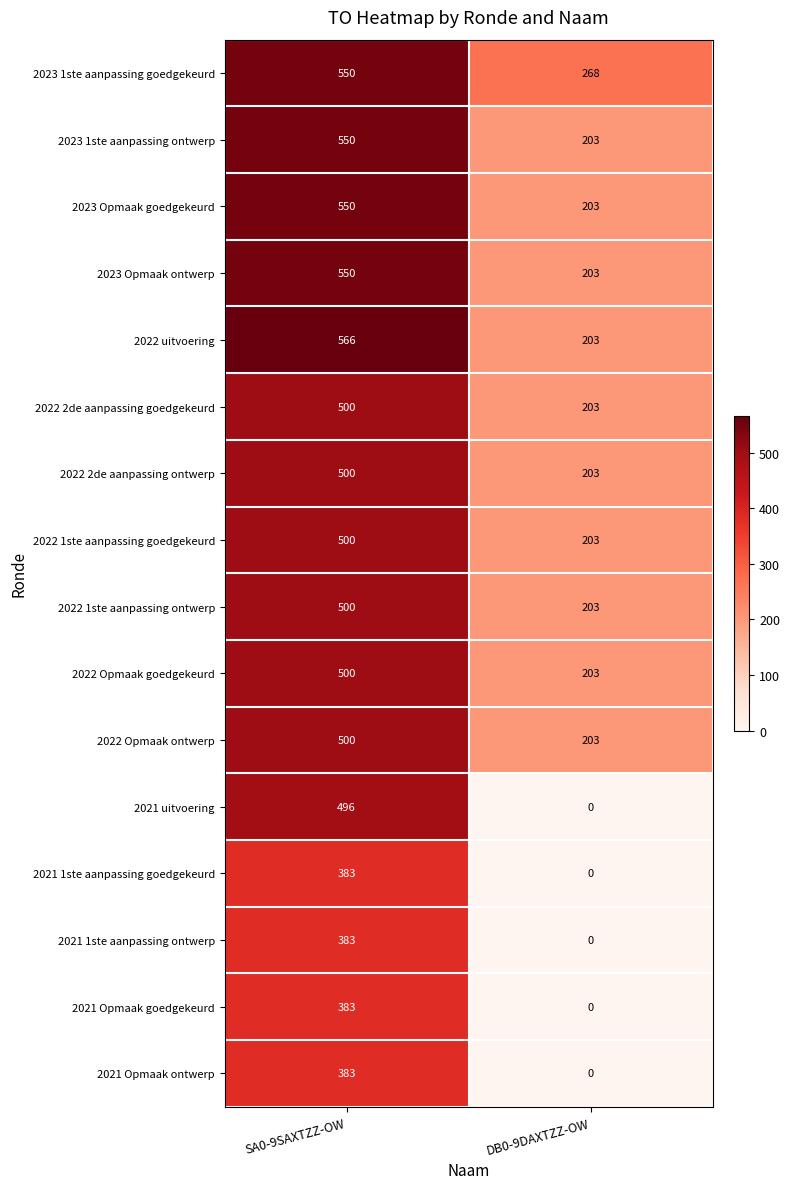

Which label corresponds to the largest value in the chart?

SA0-9SAXTZZ-OW